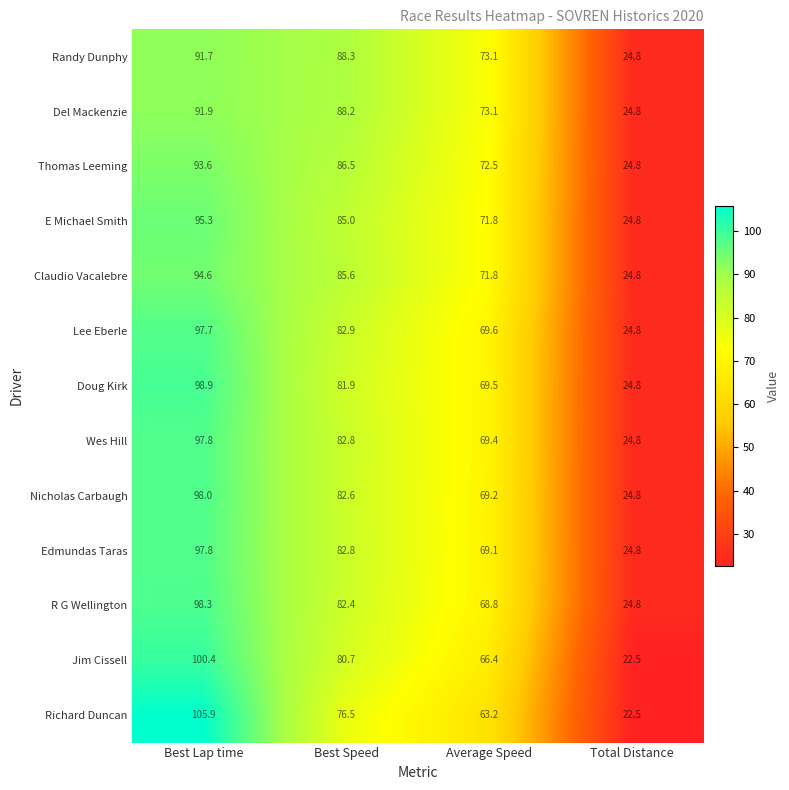

What is the maximum value shown in the chart?

105.9